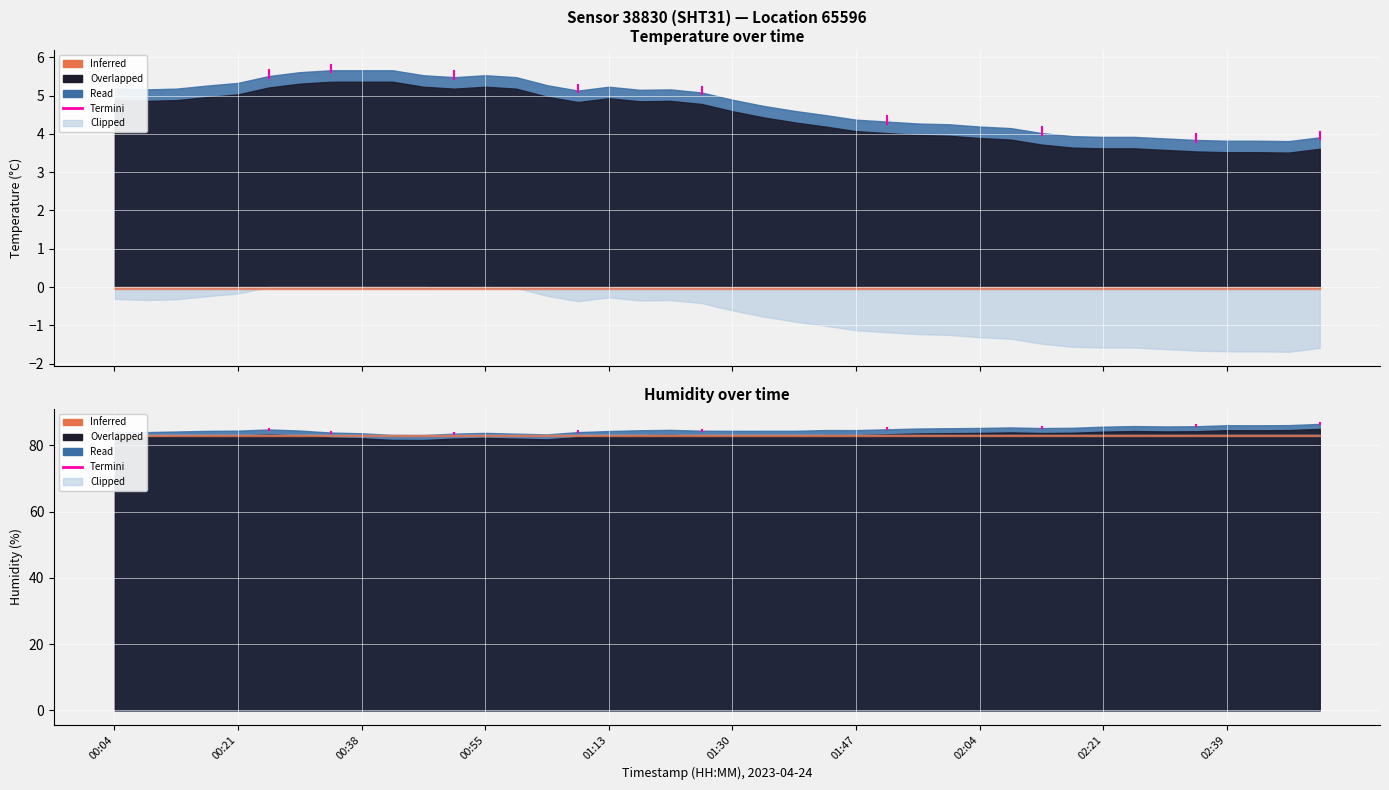

Does the chart display data point markers on the line(s)?

No